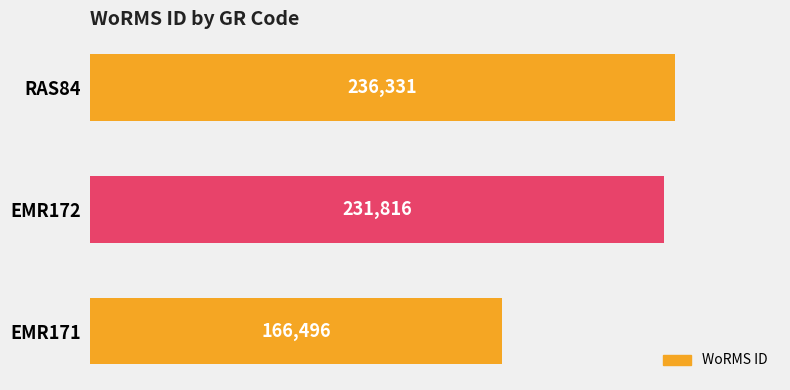

Reading bottom to top, what are all the values shown in this chart?

166496	231816	236331